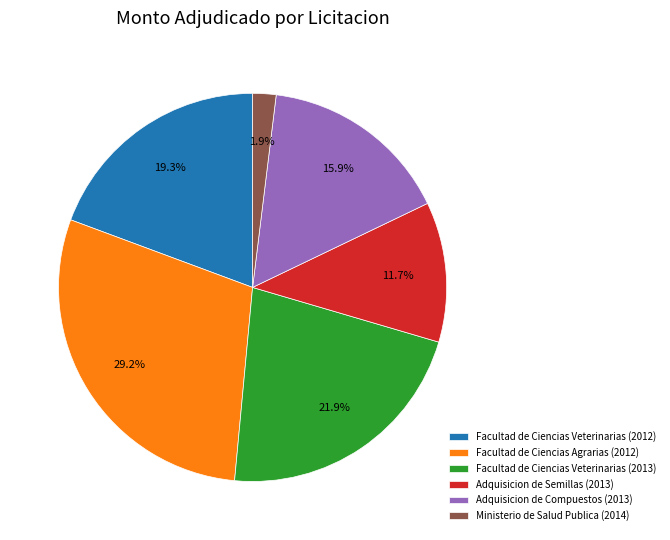

Count the number of slices in the pie.

6